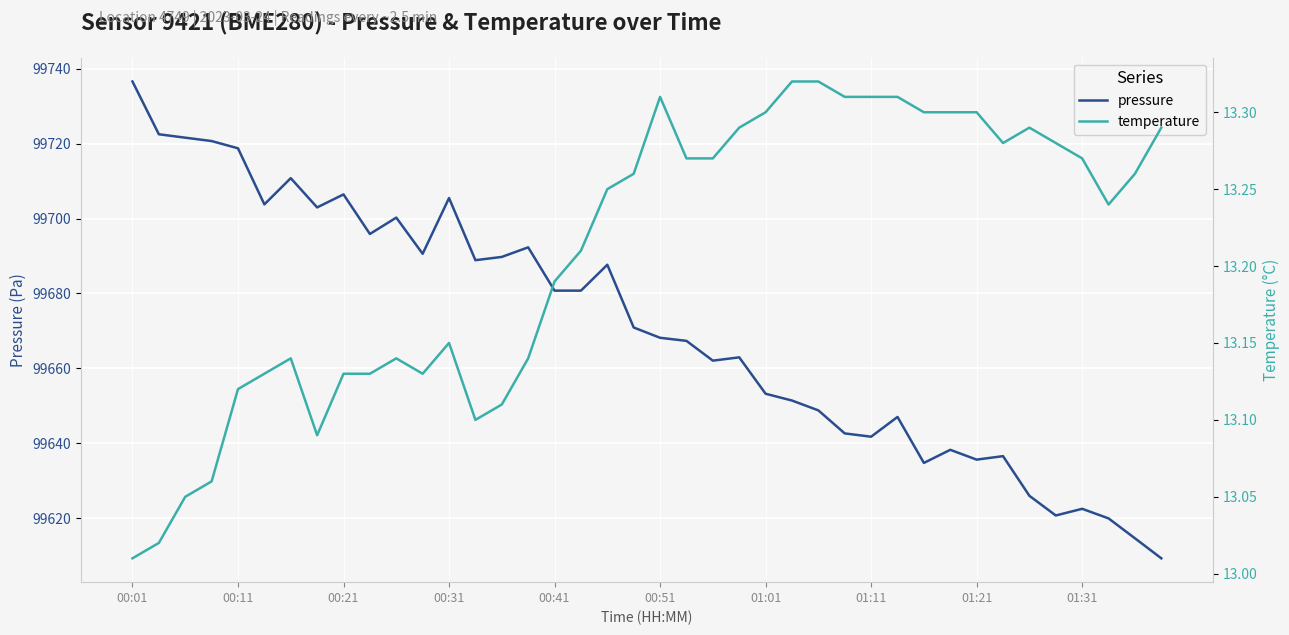

What are all the series names shown in the legend?

pressure, temperature